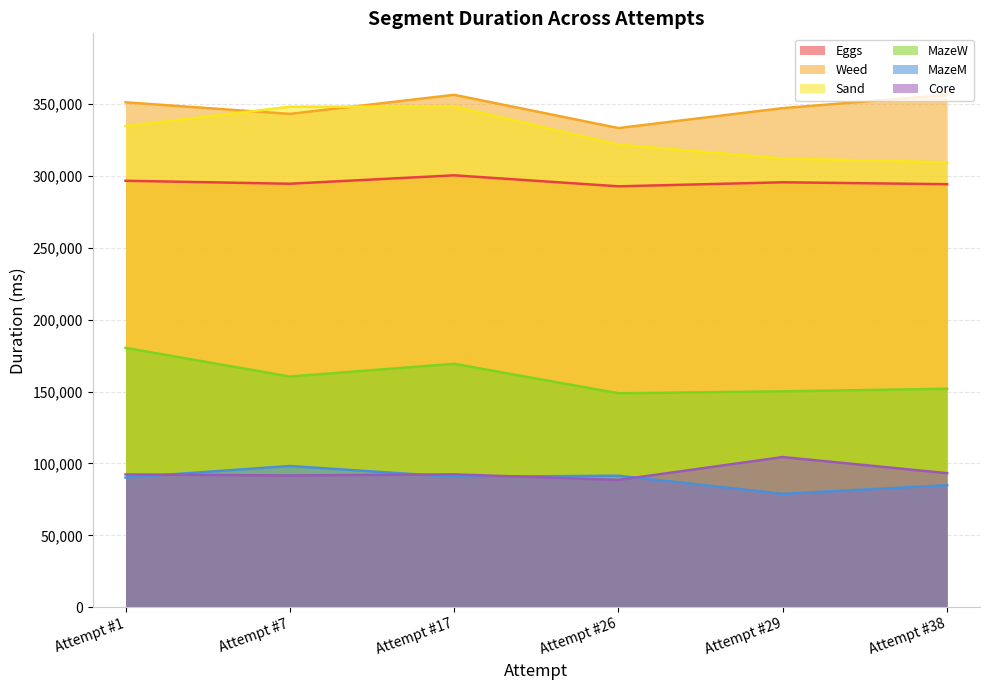

The value of Weed at Attempt #38 is 72482. True or false?

False